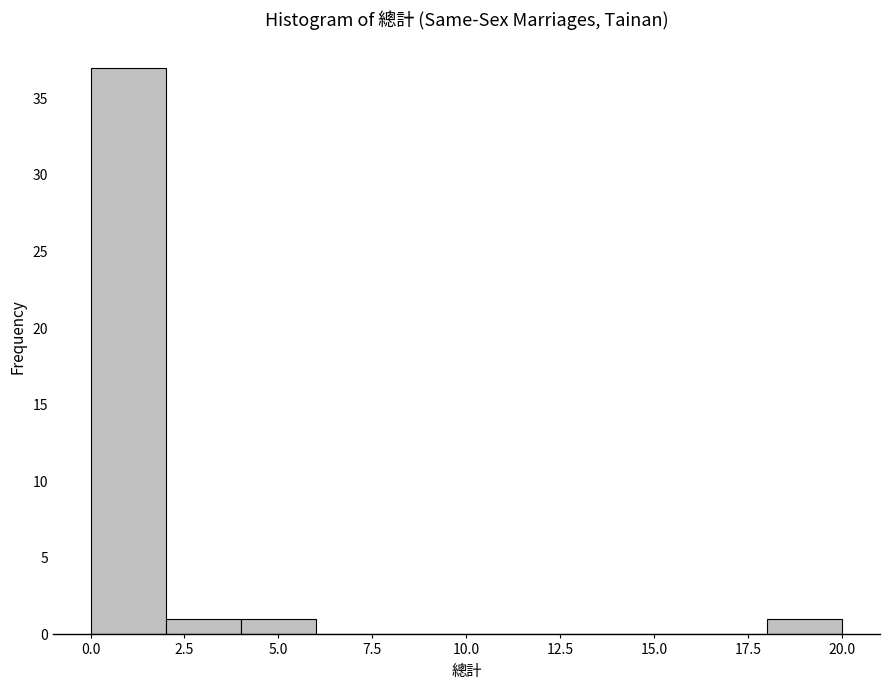

How tall is the bar that spans 4 to 6 on the x-axis? The values are not printed on the chart, so give them approximately, as read against the axis.

1